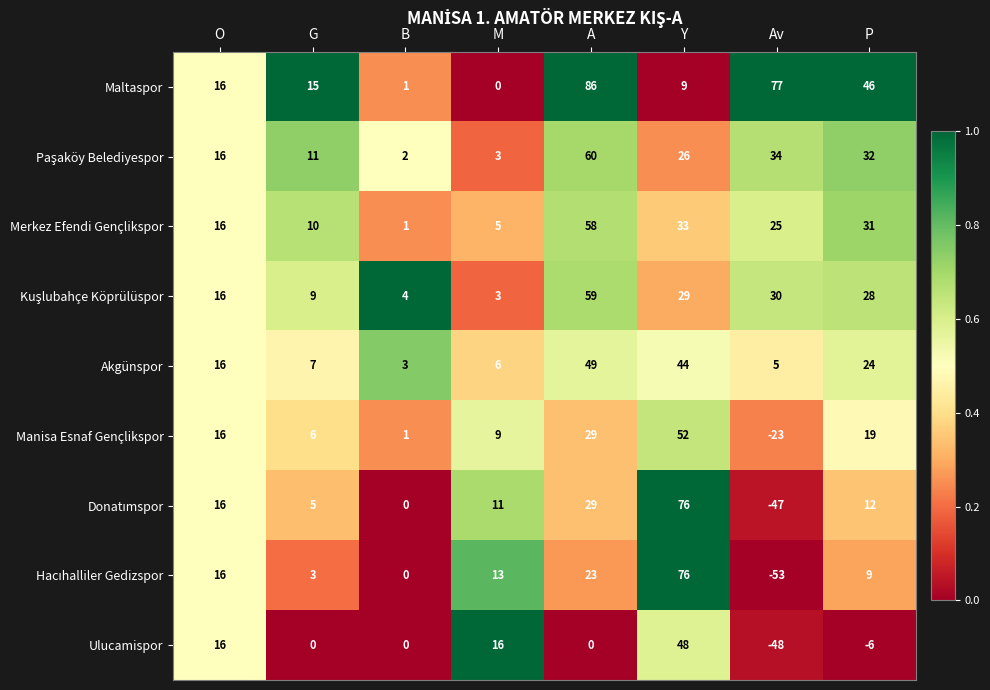

What is the sum of all Ulucamispor values?

26